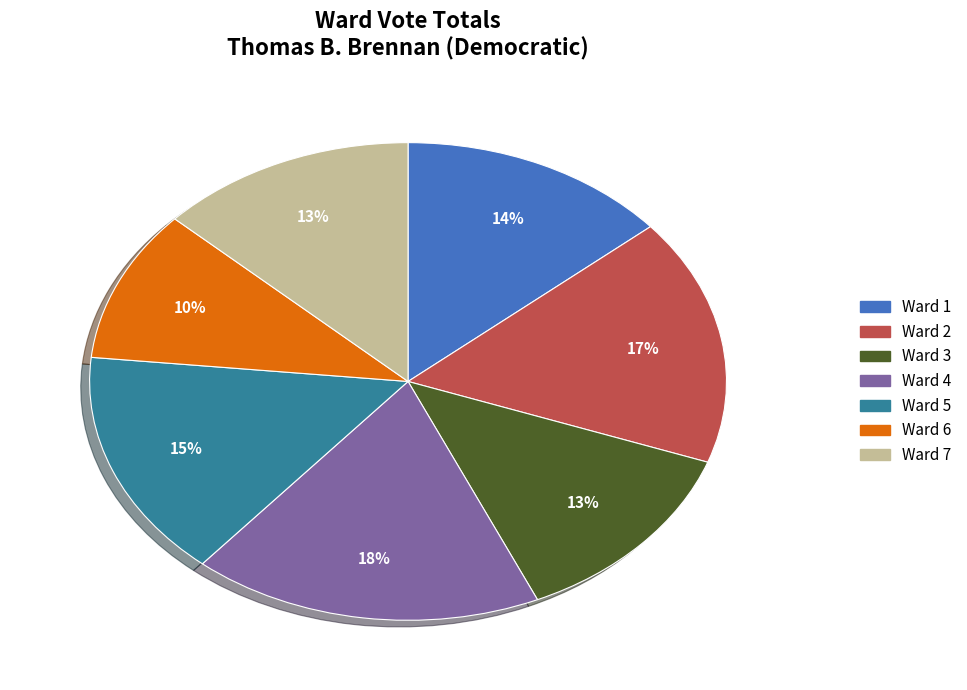

Combined, do Ward 6 and Ward 3 account for over 50%?

No